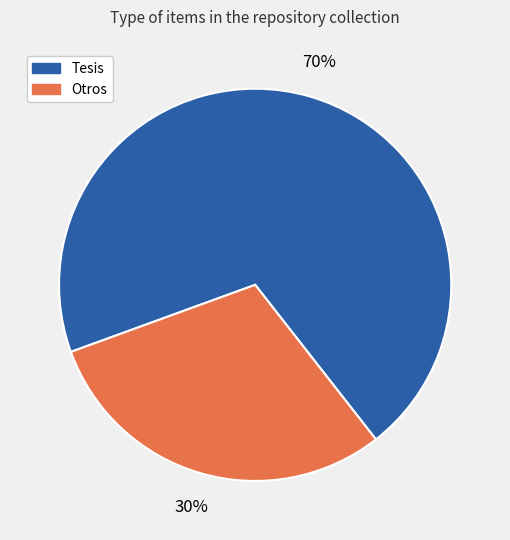

To the nearest percent, what is the average slice percentage?

50%